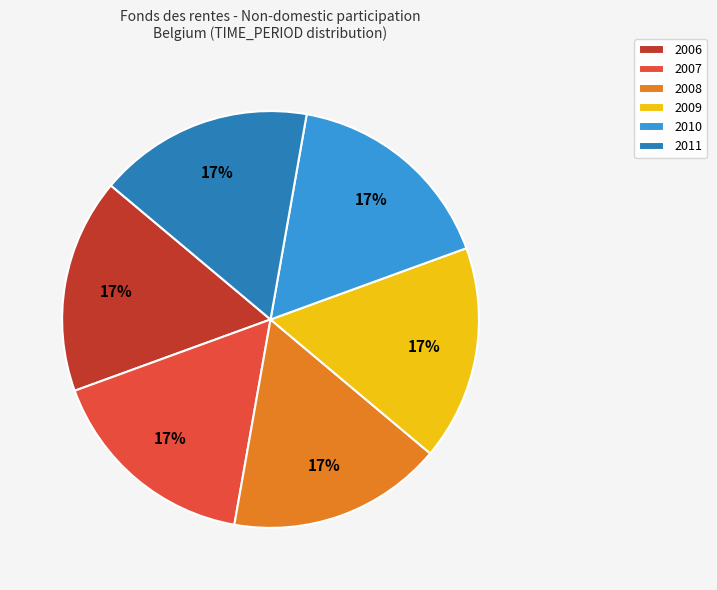

Is there a majority slice in this chart?

No